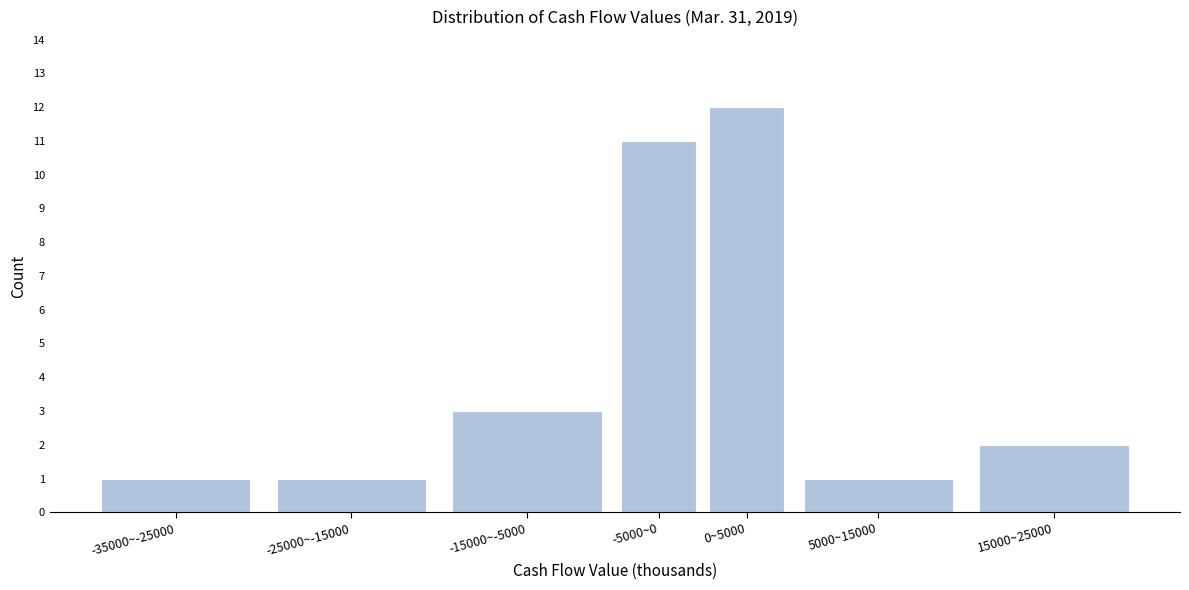

Reading right to left, list all the values displayed in this chart.

2	1	12	11	3	1	1